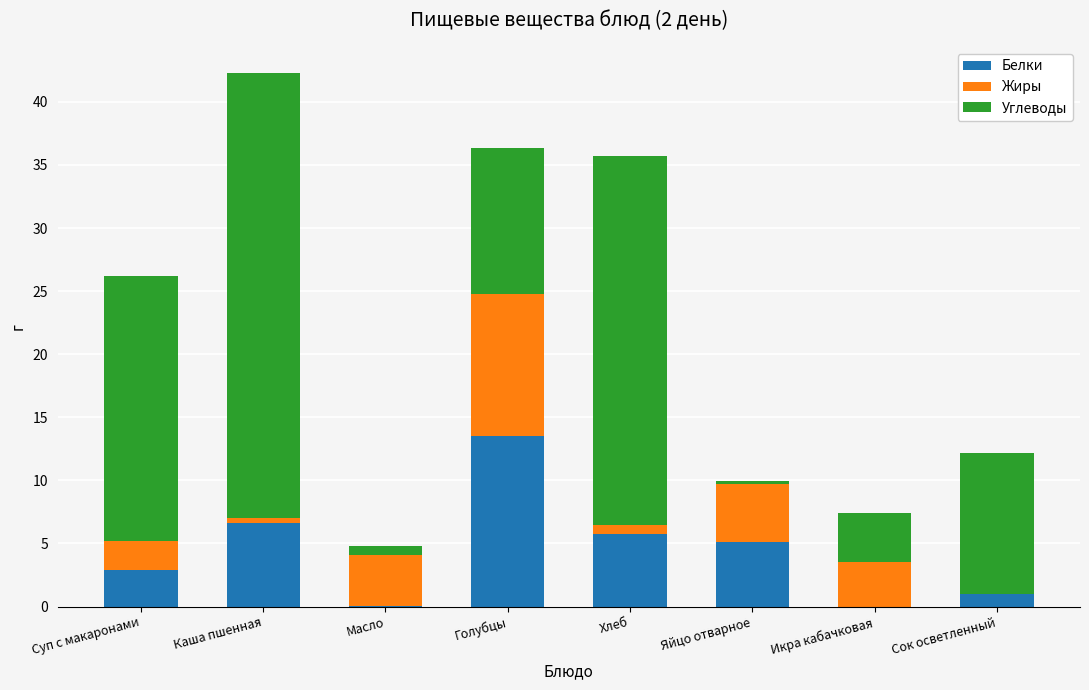

At which category is the sum across all series the highest?

Каша пшенная